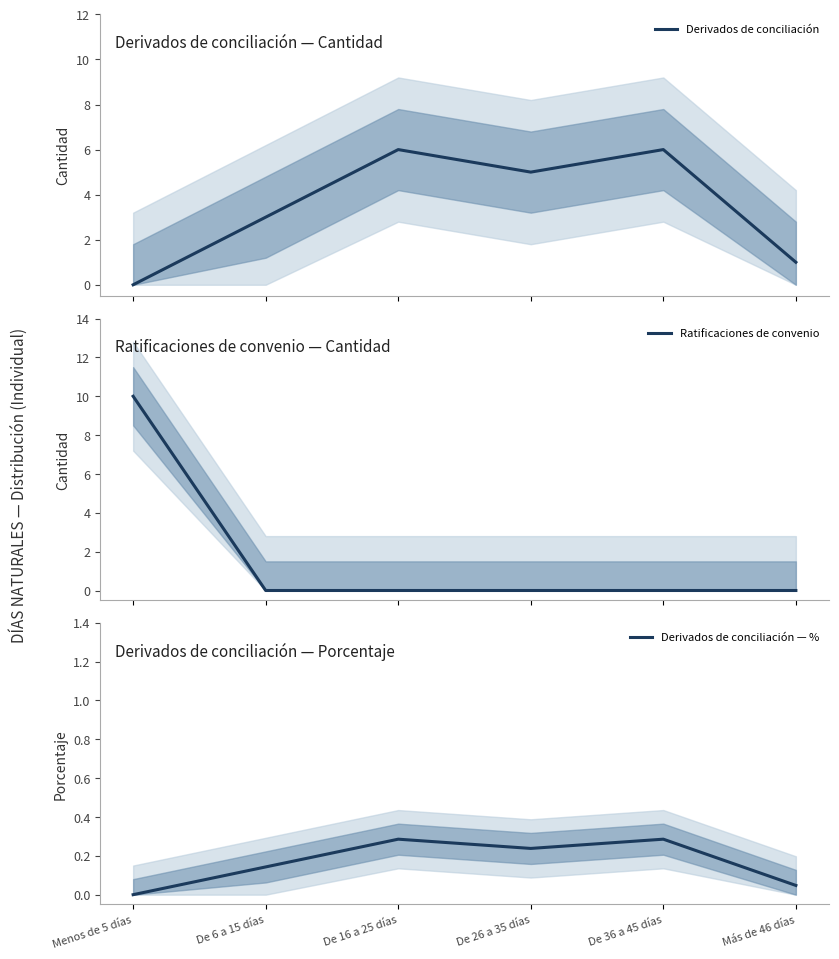

At De 16 a 25 días, list the series in order from smallest to largest.

Ratificaciones de convenio, Derivados de conciliación — %, Derivados de conciliación